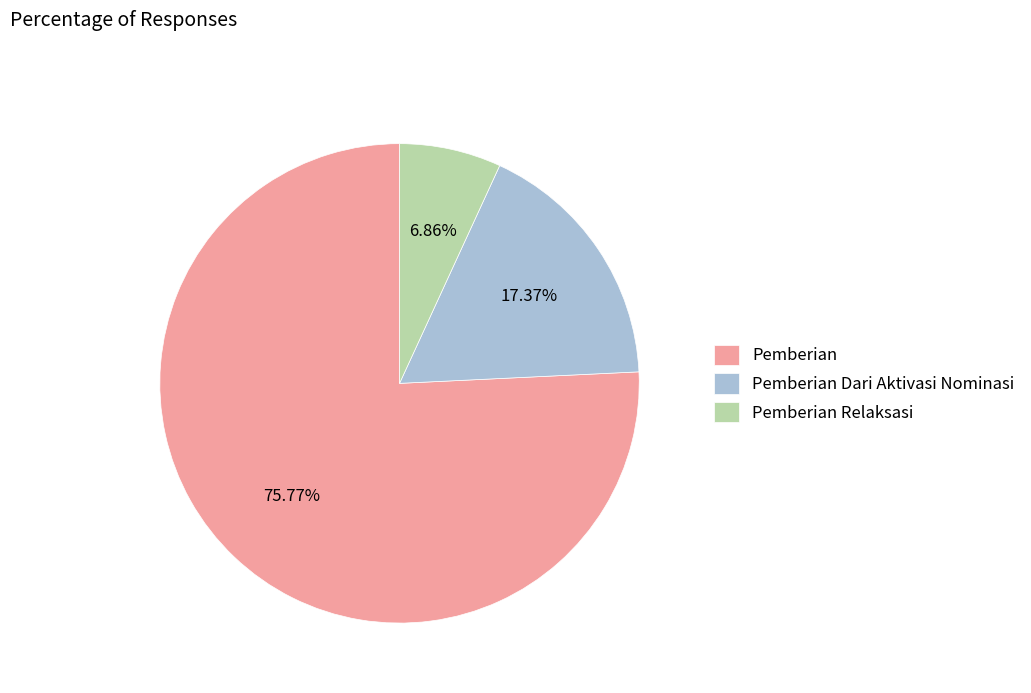

The Pemberian Dari Aktivasi Nominasi slice represents 3% of the pie. True or false?

False